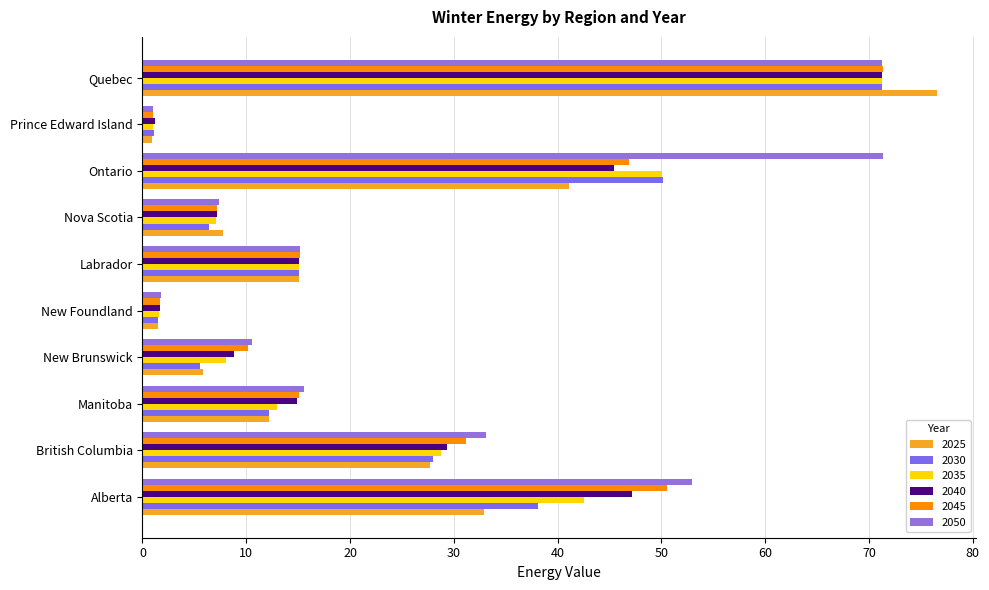

How many values in the 2030 series exceed 15?

5